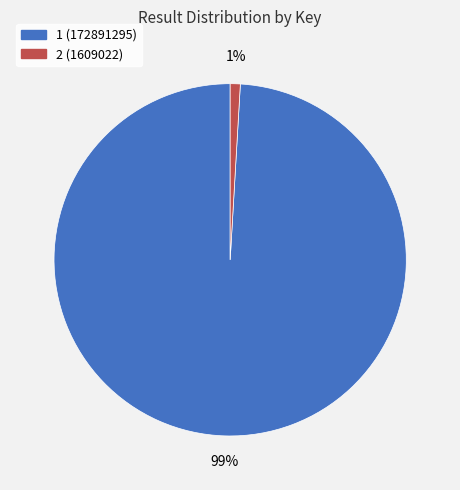

Does 1 represent more than half of the total?

Yes